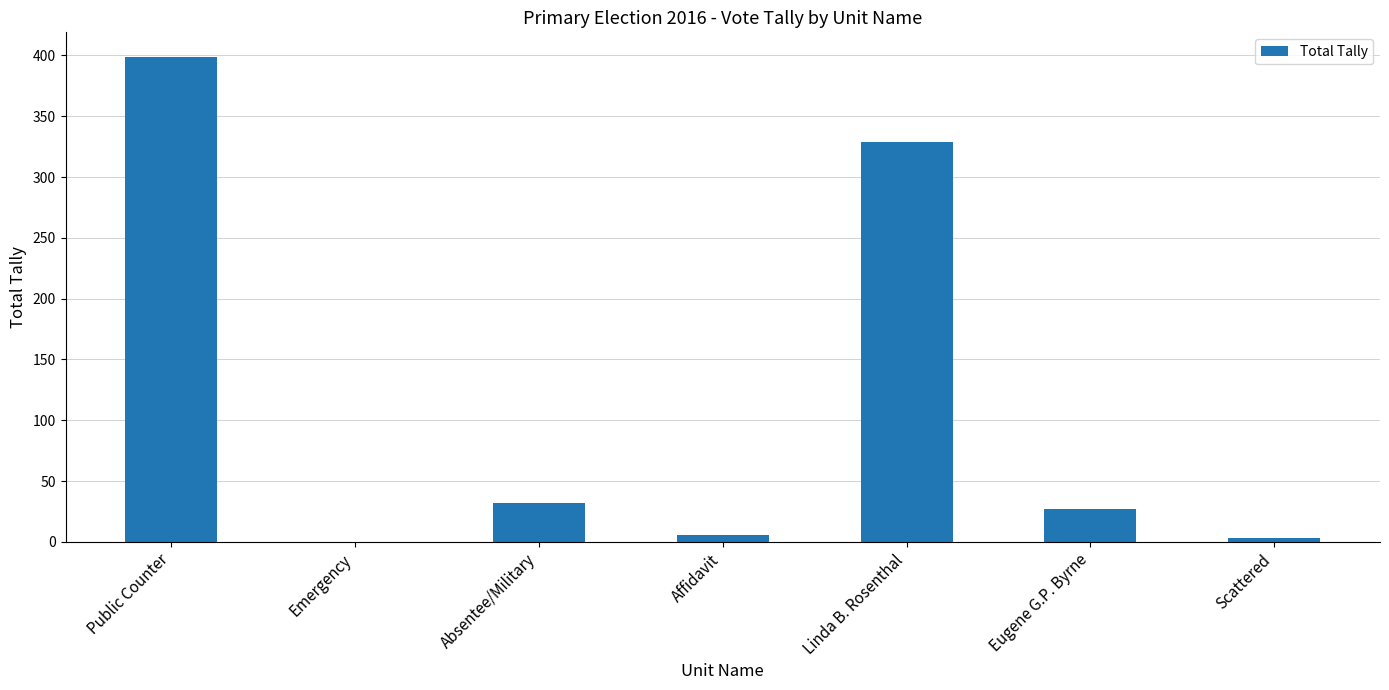

The chart shows a value of 571 at Public Counter. True or false?

False